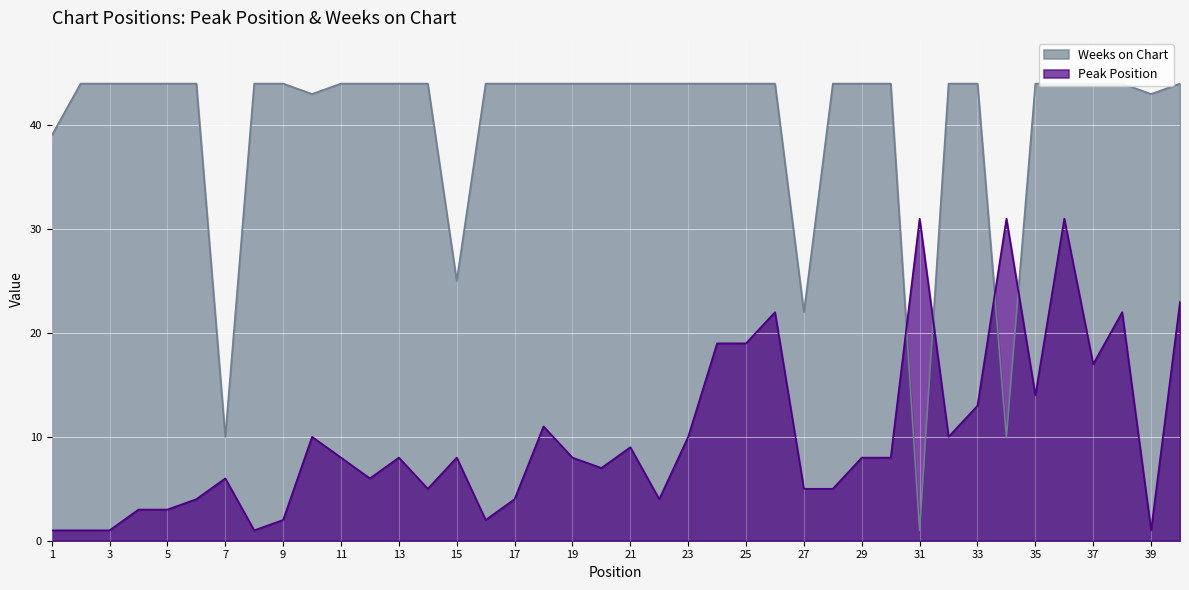

Which series has the largest total across all categories?

Weeks on Chart